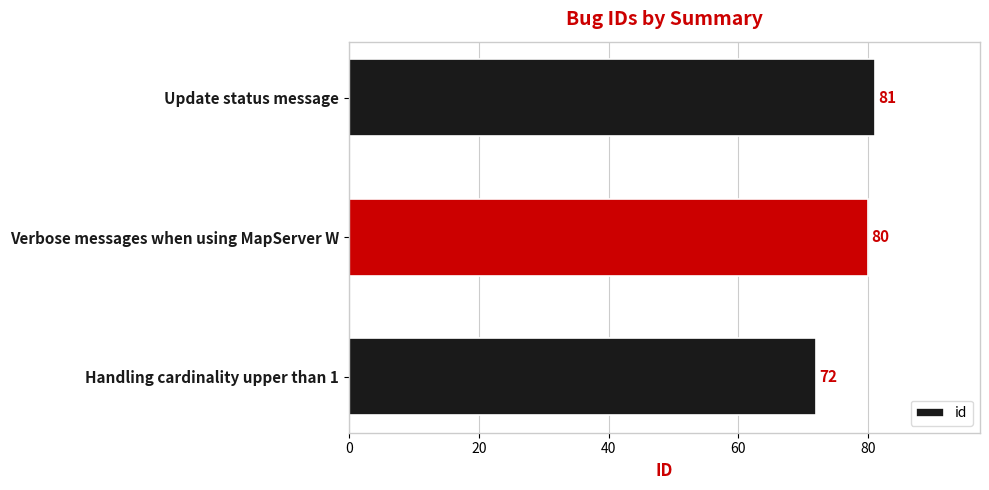

At which category does the chart reach its peak across all series?

Update status message